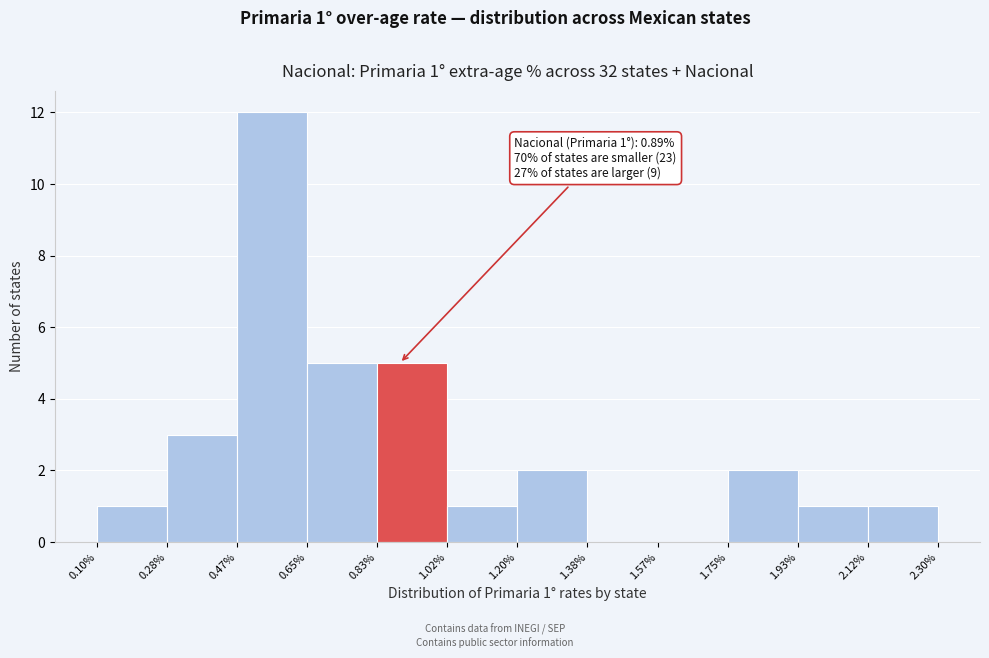

Over which range of the x-axis is the bar tallest?

0.47% to 0.65%